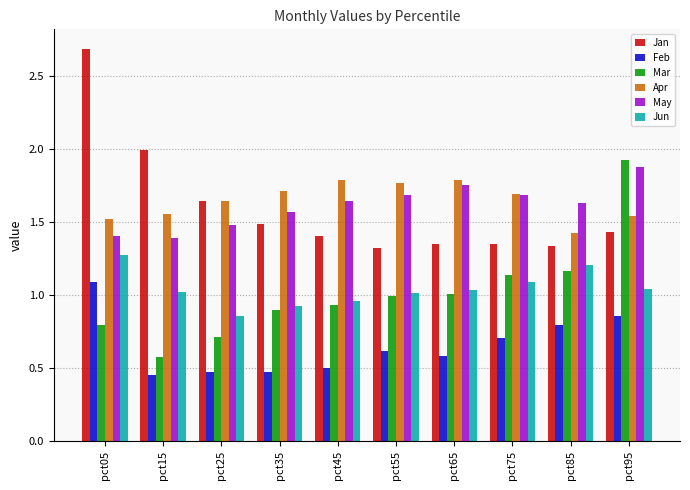

What is the value of the Mar bar at the 10th from the left?

1.9